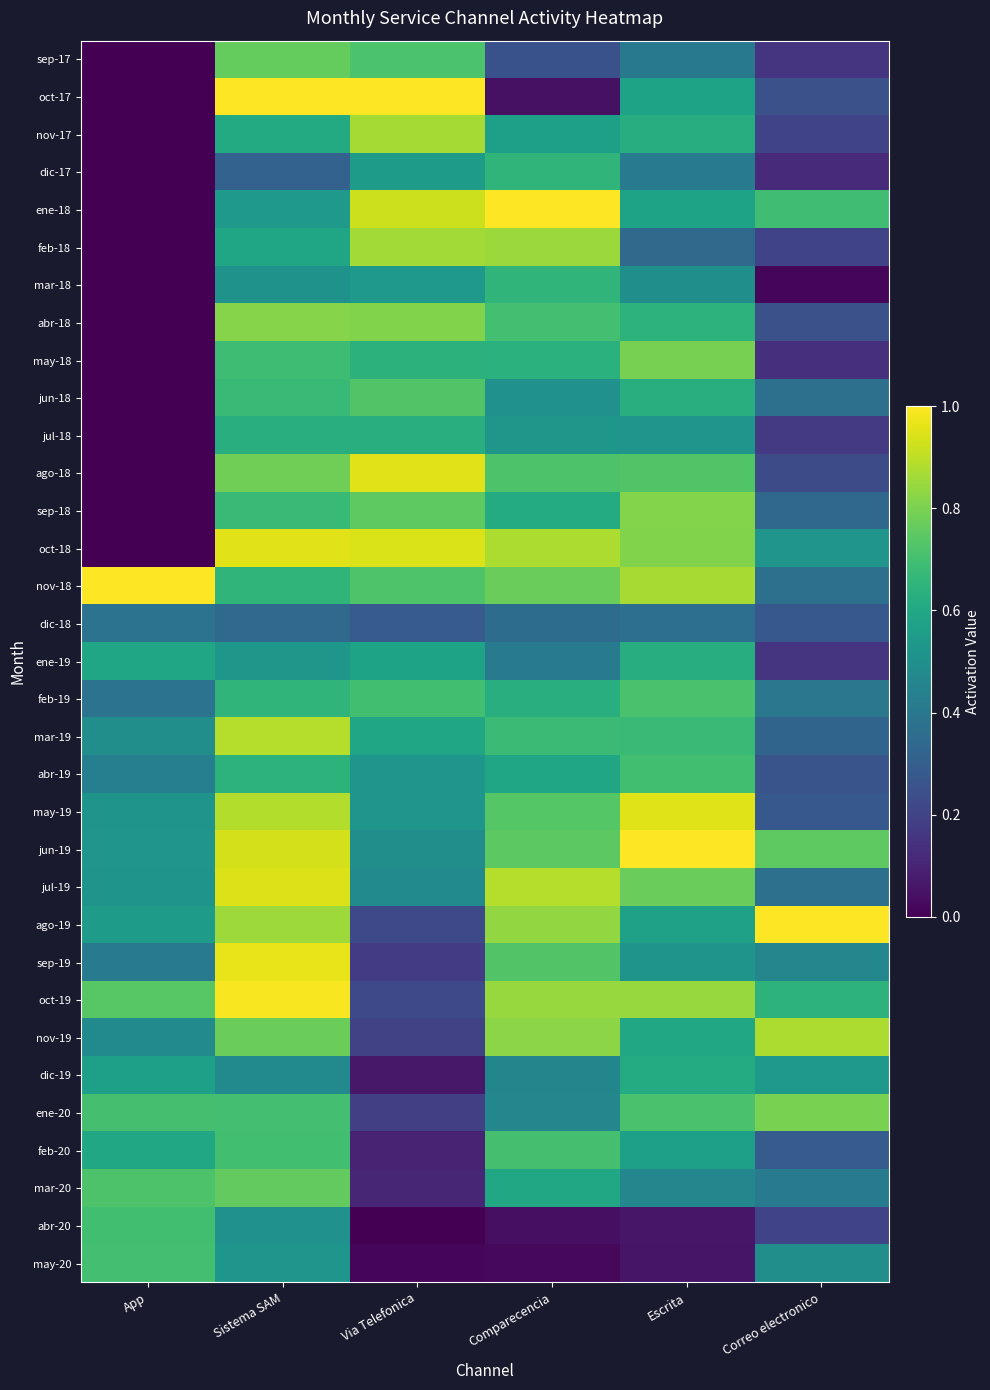

Reading left to right, list all the values displayed in this chart.

sep-17: App=0.0	Sistema SAM=0.8	Via Telefonica=0.7	Comparecencia=0.3	Escrita=0.4	Correo electronico=0.2
oct-17: App=0.0	Sistema SAM=1.0	Via Telefonica=1.0	Comparecencia=0.0	Escrita=0.6	Correo electronico=0.2
nov-17: App=0.0	Sistema SAM=0.6	Via Telefonica=0.9	Comparecencia=0.6	Escrita=0.6	Correo electronico=0.2
dic-17: App=0.0	Sistema SAM=0.3	Via Telefonica=0.5	Comparecencia=0.7	Escrita=0.4	Correo electronico=0.1
ene-18: App=0.0	Sistema SAM=0.5	Via Telefonica=0.9	Comparecencia=1.0	Escrita=0.6	Correo electronico=0.7
feb-18: App=0.0	Sistema SAM=0.6	Via Telefonica=0.9	Comparecencia=0.9	Escrita=0.3	Correo electronico=0.2
mar-18: App=0.0	Sistema SAM=0.5	Via Telefonica=0.5	Comparecencia=0.7	Escrita=0.5	Correo electronico=0.0
abr-18: App=0.0	Sistema SAM=0.8	Via Telefonica=0.8	Comparecencia=0.7	Escrita=0.6	Correo electronico=0.2
may-18: App=0.0	Sistema SAM=0.7	Via Telefonica=0.6	Comparecencia=0.6	Escrita=0.8	Correo electronico=0.1
jun-18: App=0.0	Sistema SAM=0.7	Via Telefonica=0.7	Comparecencia=0.5	Escrita=0.6	Correo electronico=0.4
jul-18: App=0.0	Sistema SAM=0.6	Via Telefonica=0.6	Comparecencia=0.5	Escrita=0.5	Correo electronico=0.2
ago-18: App=0.0	Sistema SAM=0.8	Via Telefonica=1.0	Comparecencia=0.7	Escrita=0.7	Correo electronico=0.2
sep-18: App=0.0	Sistema SAM=0.7	Via Telefonica=0.8	Comparecencia=0.6	Escrita=0.8	Correo electronico=0.3
oct-18: App=0.0	Sistema SAM=1.0	Via Telefonica=0.9	Comparecencia=0.9	Escrita=0.8	Correo electronico=0.5
nov-18: App=1.0	Sistema SAM=0.7	Via Telefonica=0.7	Comparecencia=0.8	Escrita=0.9	Correo electronico=0.4
dic-18: App=0.4	Sistema SAM=0.3	Via Telefonica=0.3	Comparecencia=0.4	Escrita=0.4	Correo electronico=0.3
ene-19: App=0.6	Sistema SAM=0.5	Via Telefonica=0.6	Comparecencia=0.4	Escrita=0.6	Correo electronico=0.2
feb-19: App=0.4	Sistema SAM=0.7	Via Telefonica=0.7	Comparecencia=0.6	Escrita=0.7	Correo electronico=0.4
mar-19: App=0.5	Sistema SAM=0.9	Via Telefonica=0.6	Comparecencia=0.7	Escrita=0.7	Correo electronico=0.3
abr-19: App=0.4	Sistema SAM=0.6	Via Telefonica=0.5	Comparecencia=0.6	Escrita=0.7	Correo electronico=0.3
may-19: App=0.5	Sistema SAM=0.9	Via Telefonica=0.5	Comparecencia=0.7	Escrita=1.0	Correo electronico=0.3
jun-19: App=0.5	Sistema SAM=0.9	Via Telefonica=0.5	Comparecencia=0.7	Escrita=1.0	Correo electronico=0.8
jul-19: App=0.5	Sistema SAM=0.9	Via Telefonica=0.5	Comparecencia=0.9	Escrita=0.8	Correo electronico=0.4
ago-19: App=0.5	Sistema SAM=0.9	Via Telefonica=0.2	Comparecencia=0.8	Escrita=0.6	Correo electronico=1.0
sep-19: App=0.4	Sistema SAM=1.0	Via Telefonica=0.2	Comparecencia=0.7	Escrita=0.5	Correo electronico=0.5
oct-19: App=0.7	Sistema SAM=1.0	Via Telefonica=0.2	Comparecencia=0.8	Escrita=0.8	Correo electronico=0.6
nov-19: App=0.5	Sistema SAM=0.8	Via Telefonica=0.2	Comparecencia=0.8	Escrita=0.6	Correo electronico=0.9
dic-19: App=0.6	Sistema SAM=0.5	Via Telefonica=0.1	Comparecencia=0.5	Escrita=0.6	Correo electronico=0.5
ene-20: App=0.7	Sistema SAM=0.7	Via Telefonica=0.2	Comparecencia=0.5	Escrita=0.7	Correo electronico=0.8
feb-20: App=0.6	Sistema SAM=0.7	Via Telefonica=0.1	Comparecencia=0.7	Escrita=0.6	Correo electronico=0.3
mar-20: App=0.7	Sistema SAM=0.8	Via Telefonica=0.1	Comparecencia=0.6	Escrita=0.5	Correo electronico=0.4
abr-20: App=0.7	Sistema SAM=0.5	Via Telefonica=0.0	Comparecencia=0.0	Escrita=0.1	Correo electronico=0.2
may-20: App=0.7	Sistema SAM=0.5	Via Telefonica=0.0	Comparecencia=0.0	Escrita=0.1	Correo electronico=0.5